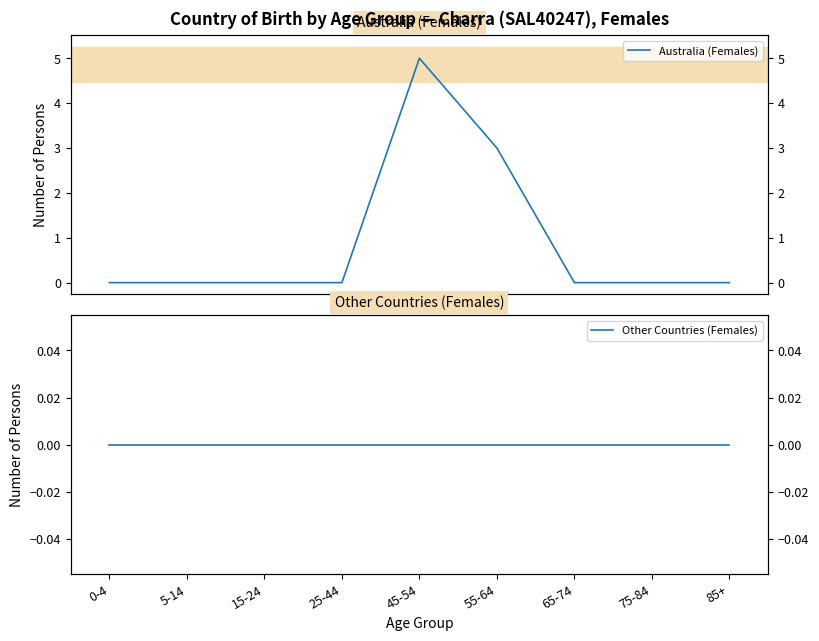

How many interior local peaks does the Australia (Females) series have?

1